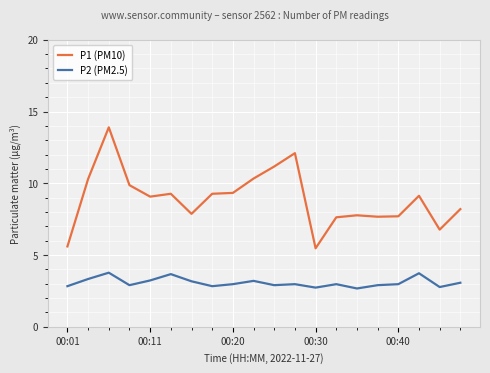

What is the lowest value of the P1 (PM10) series?

5.5